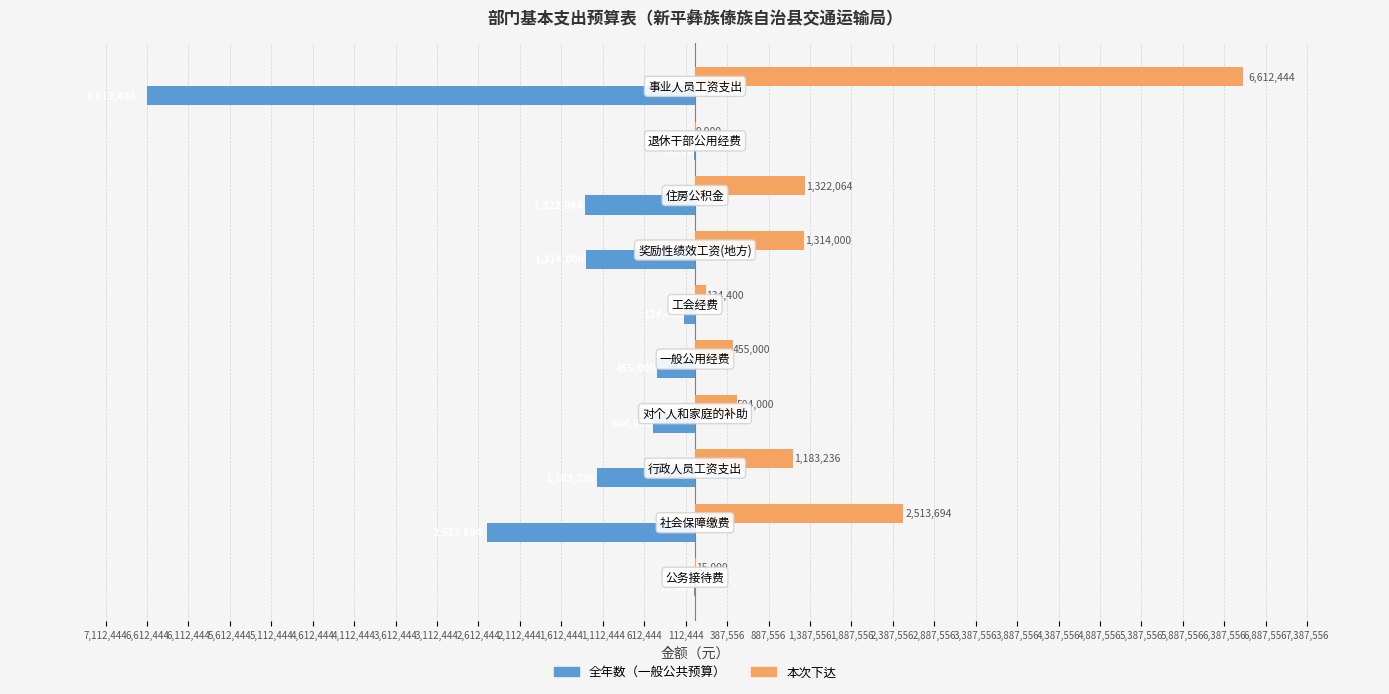

What is the sum of all 本次下达 values?

14063738